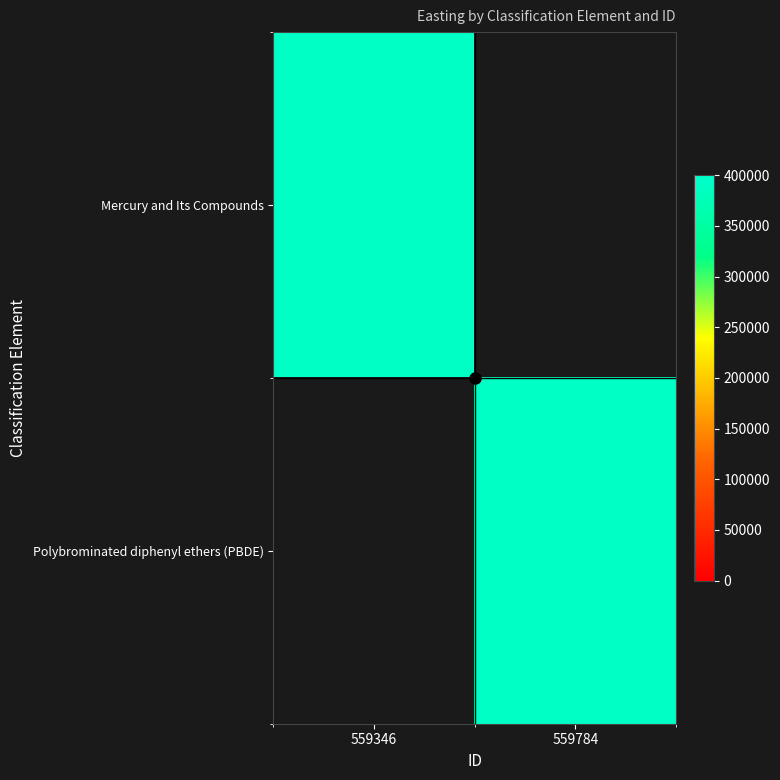

Reading left to right, extract all data points from this chart.

Mercury and Its Compounds: 559346=390918	559784=0
Polybrominated diphenyl ethers (PBDE): 559346=0	559784=390918